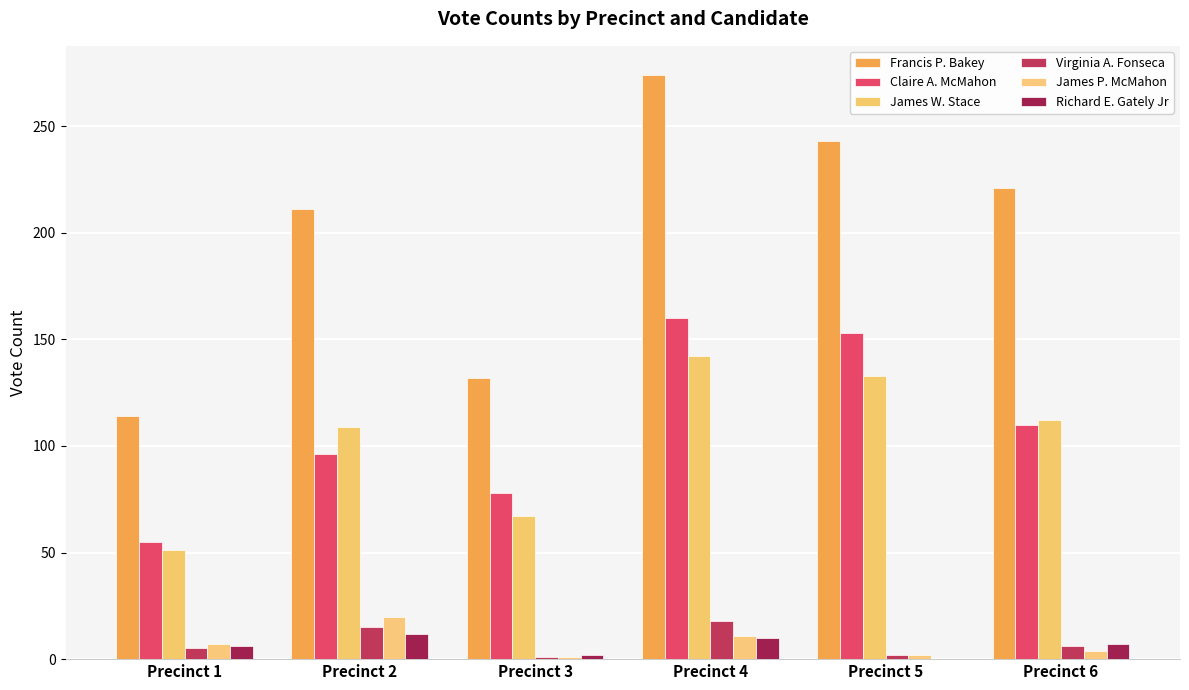

Which series has the largest total across all categories?

Francis P. Bakey